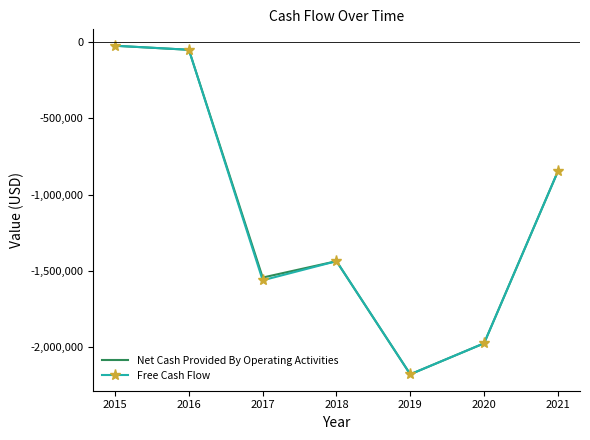

What is the difference between the maximum and second lowest values in the Net Cash Provided By Operating Activities series?

1950514